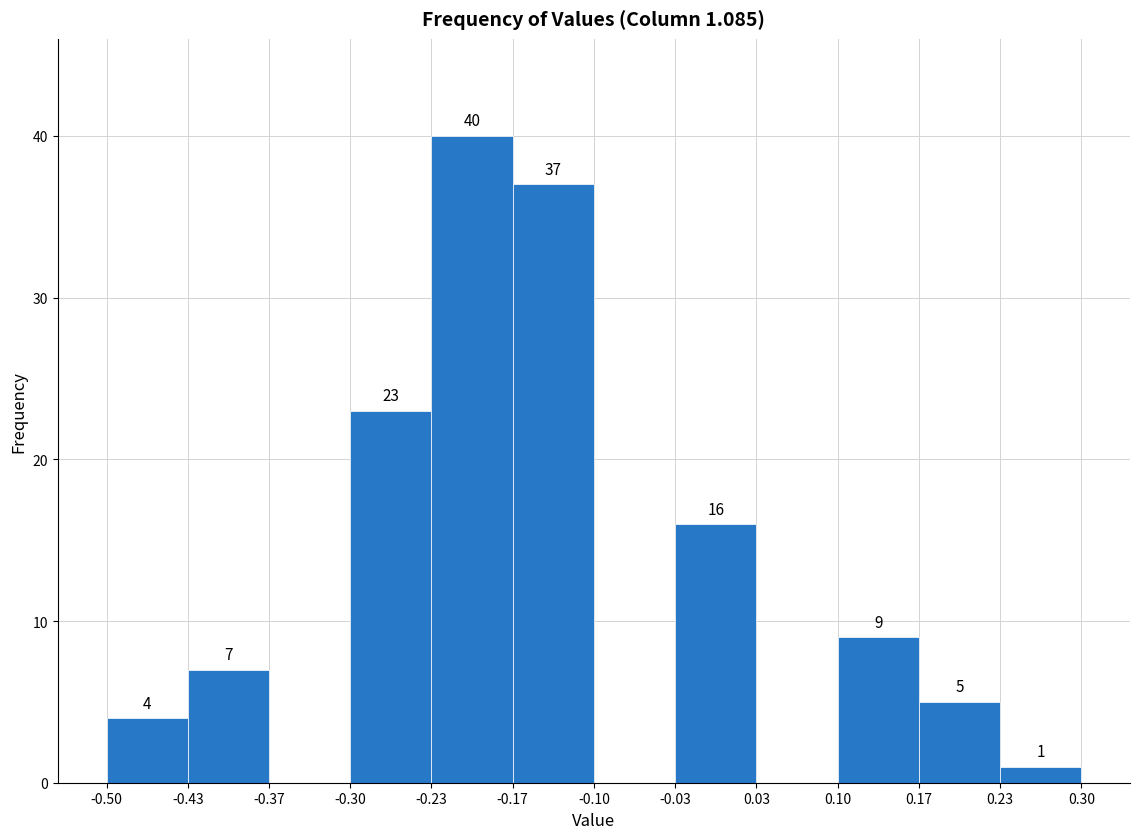

Over which range of the x-axis is the bar tallest?

-0.23 to -0.17